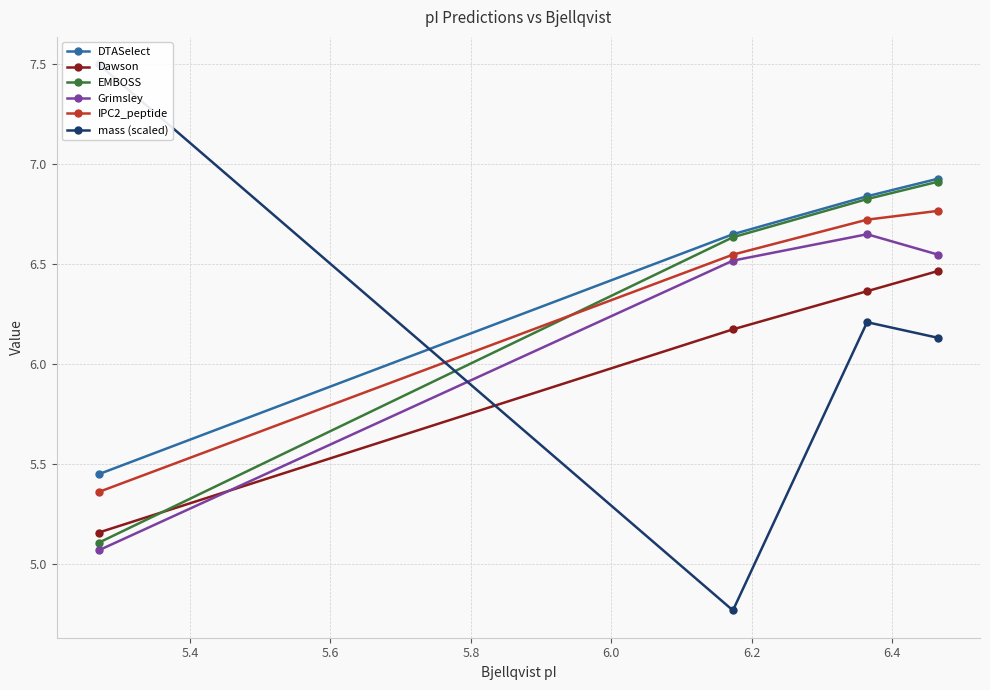

True or false: Dawson has more than 2 interior local peaks.

False